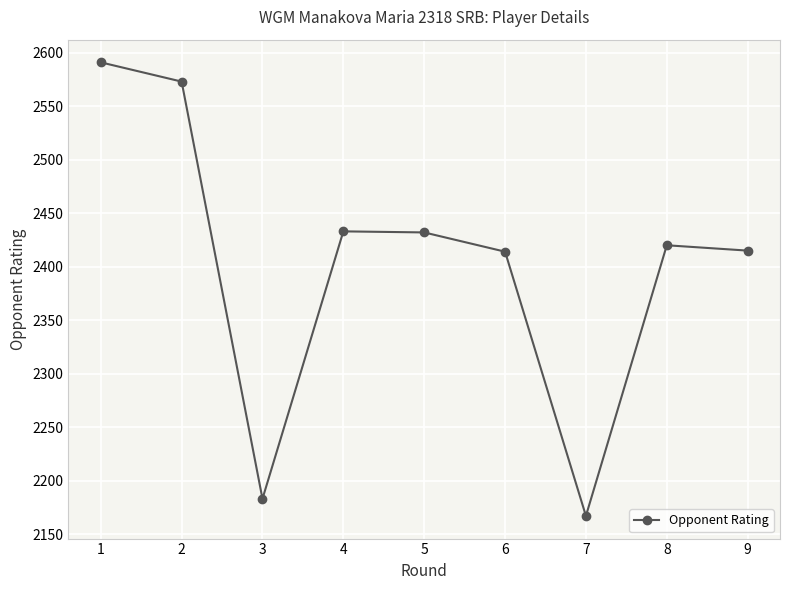

The chart shows a value of 2591 at 1. True or false?

True